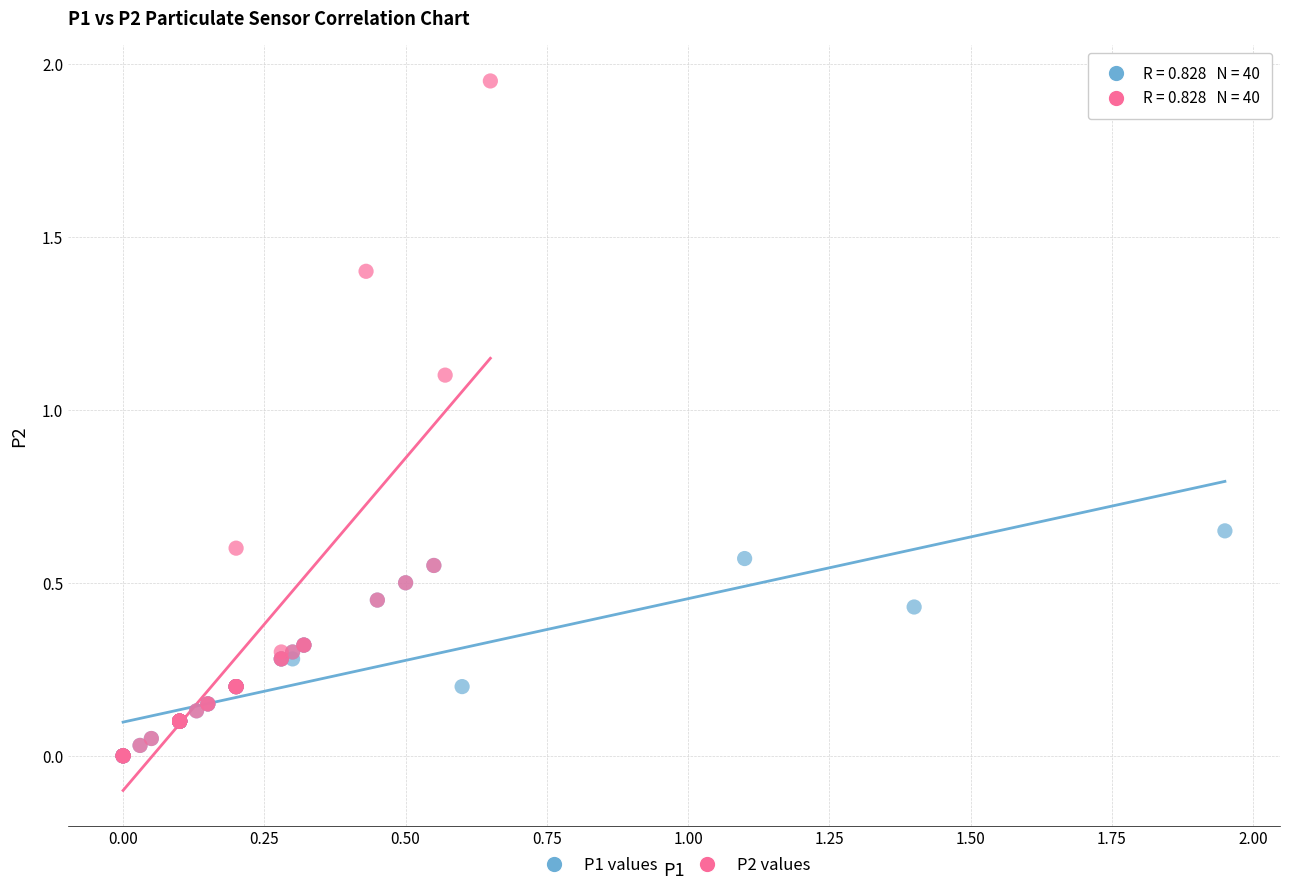

Which series reaches the maximum Y coordinate?

P2 values